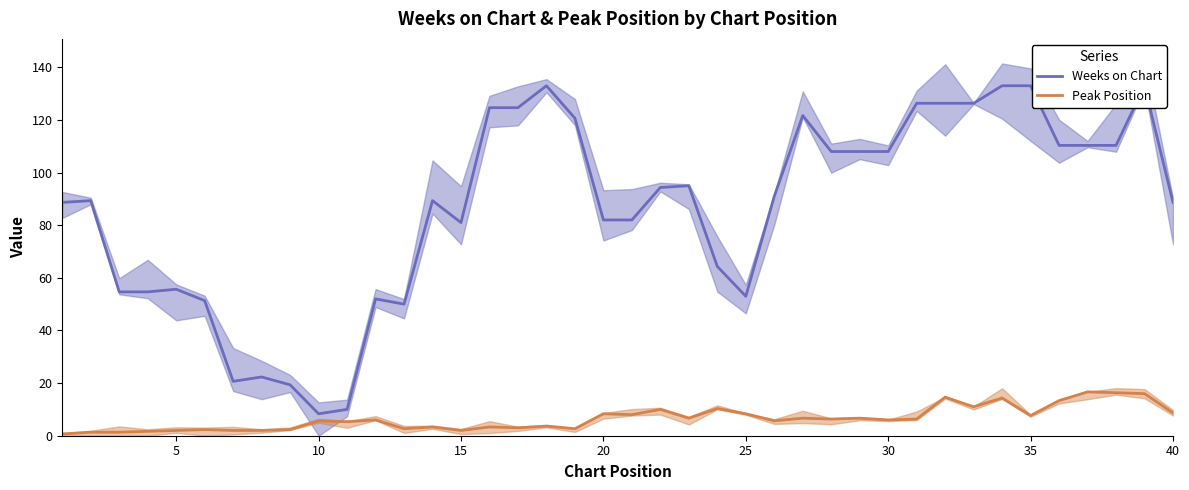

Is it true that Peak Position equals 2.8 at 25?

False